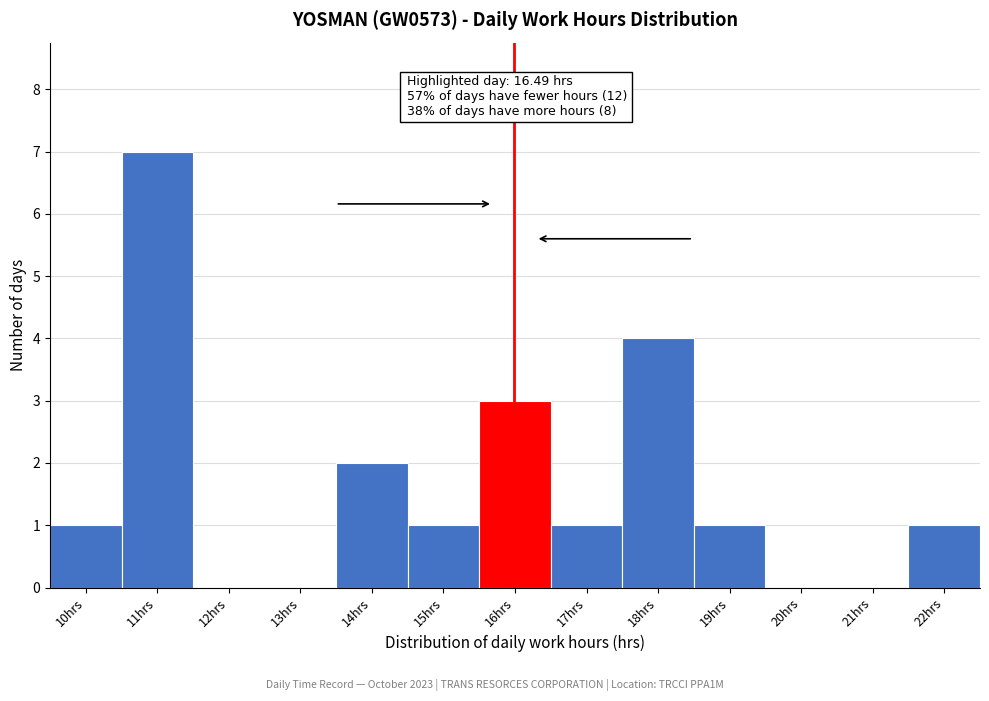

Reading right to left, list all the values displayed in this chart.

22hrs=1	21hrs=0	20hrs=0	19hrs=1	18hrs=4	17hrs=1	16hrs=3	15hrs=1	14hrs=2	13hrs=0	12hrs=0	11hrs=7	10hrs=1